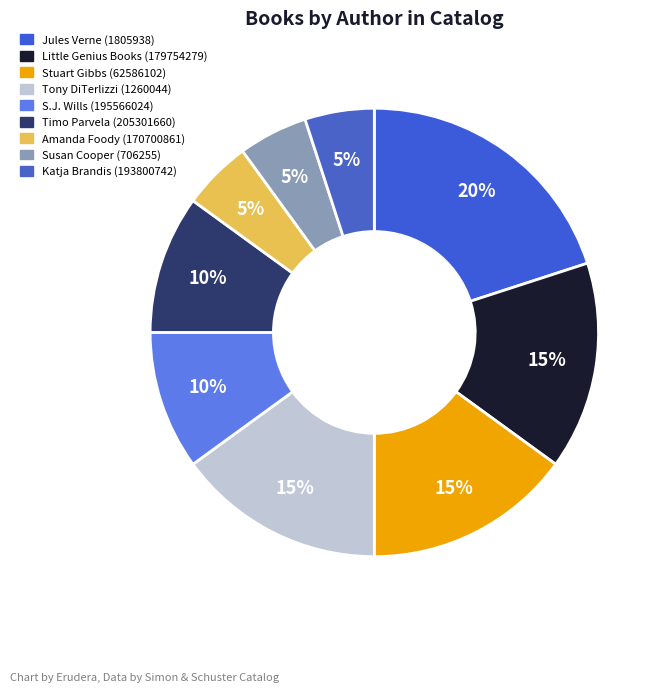

Which category has the biggest portion of the pie?

Jules Verne (1805938)